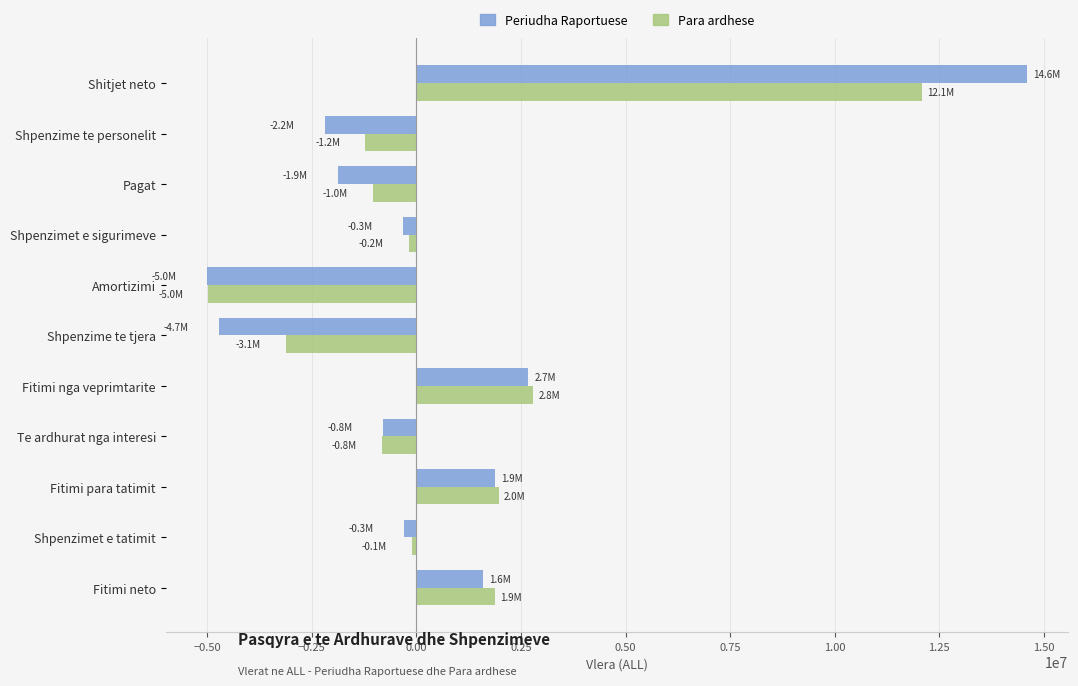

What is the total value across all series at Fitimi para tatimit?

3847302.7